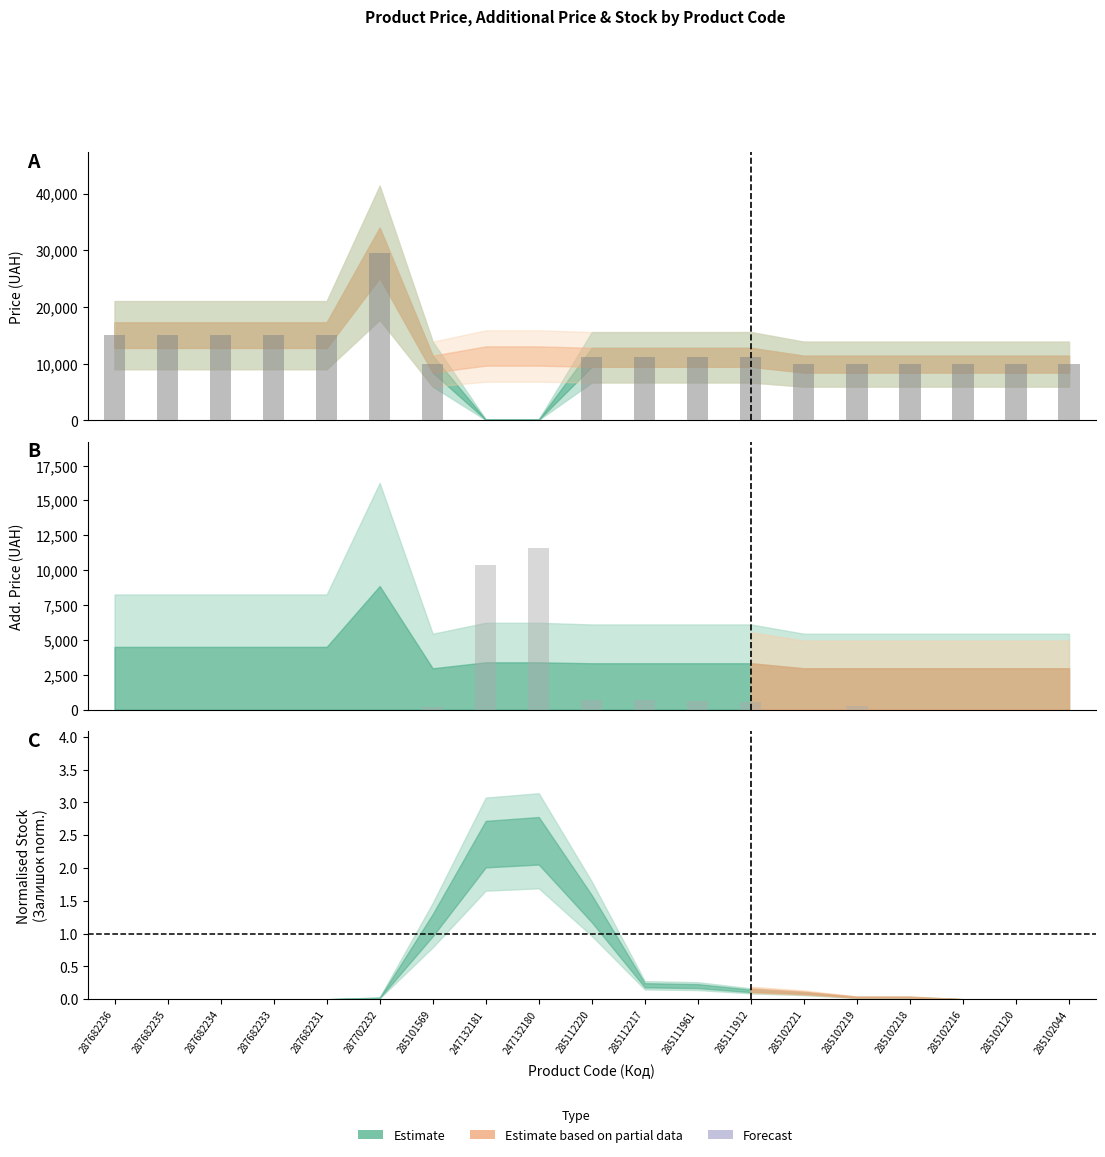

What position from the left is 287682235?

2